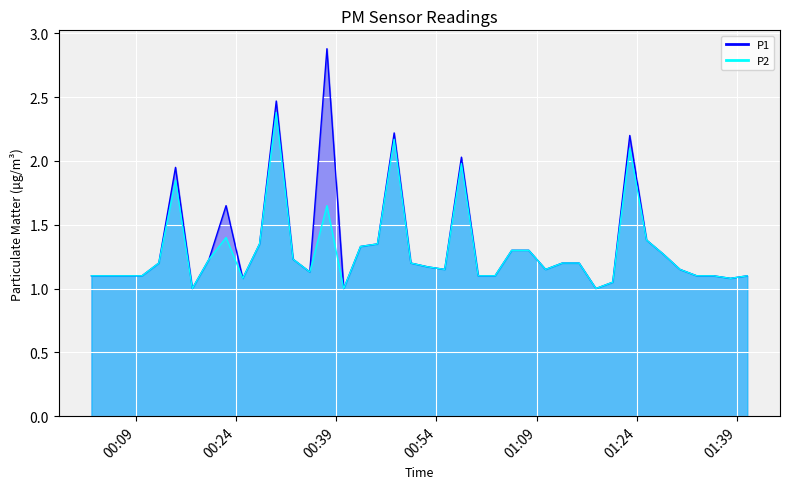

True or false: P1_line and P2_line cross at least once.

False